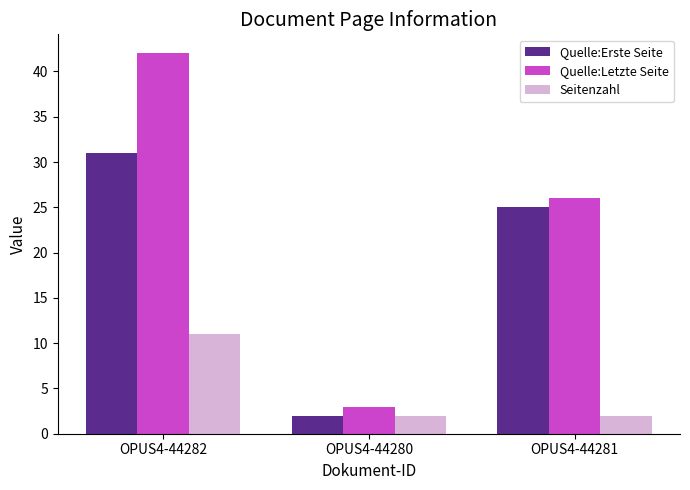

Reading right to left, what are all the values shown in this chart?

Quelle:Erste Seite: OPUS4-44281=25	OPUS4-44280=2	OPUS4-44282=31
Quelle:Letzte Seite: OPUS4-44281=26	OPUS4-44280=3	OPUS4-44282=42
Seitenzahl: OPUS4-44281=2	OPUS4-44280=2	OPUS4-44282=11